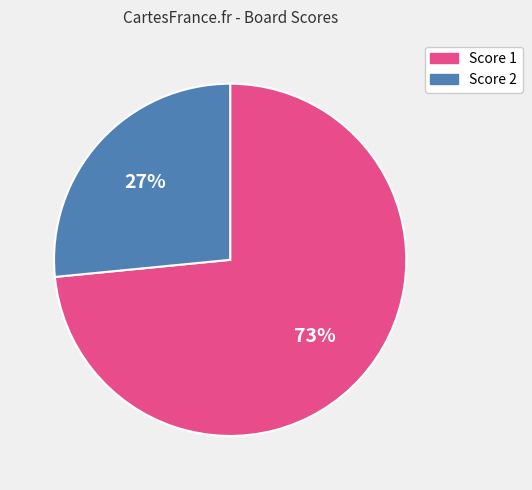

Count the number of slices in the pie.

2